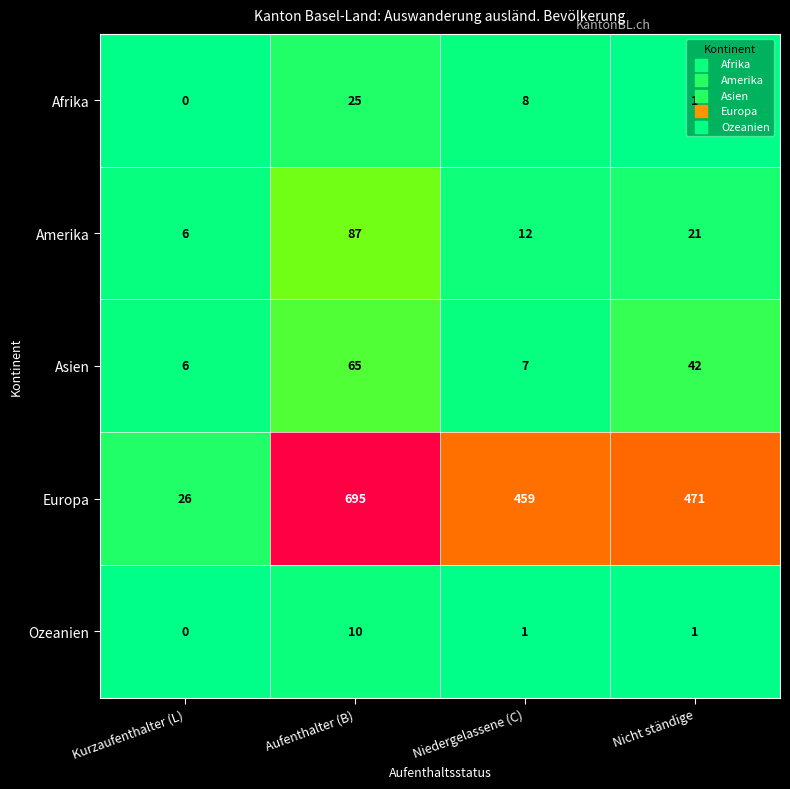

Rank the series at Aufenthalter (B) from lowest to highest value.

Ozeanien, Afrika, Asien, Amerika, Europa